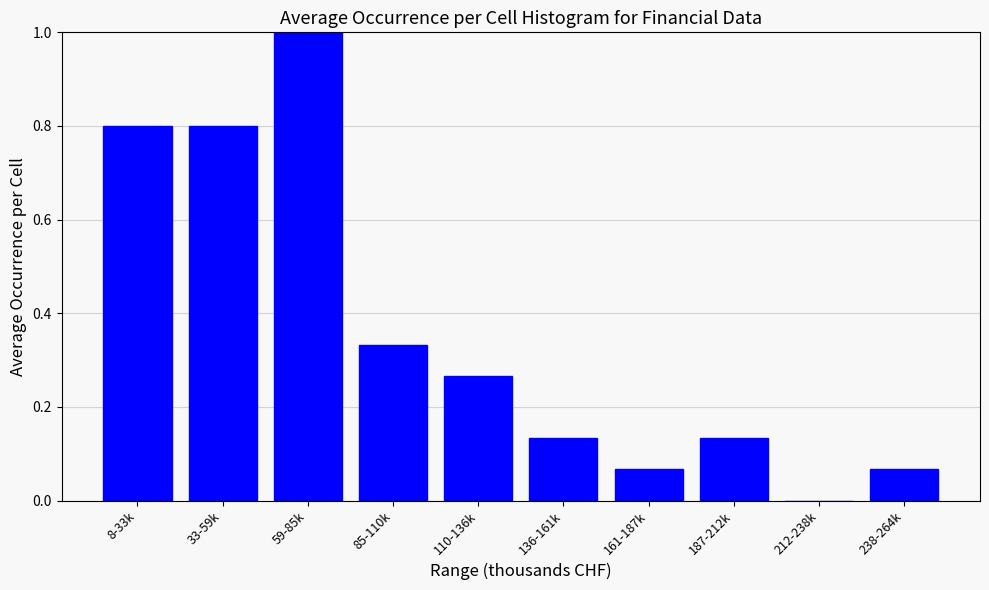

Which category has the highest value across all series?

59-85k